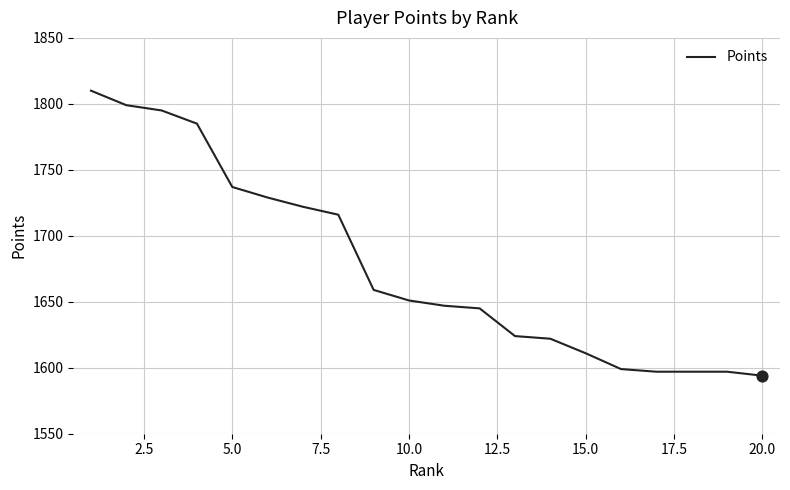

What is the difference between the maximum and minimum values?

216